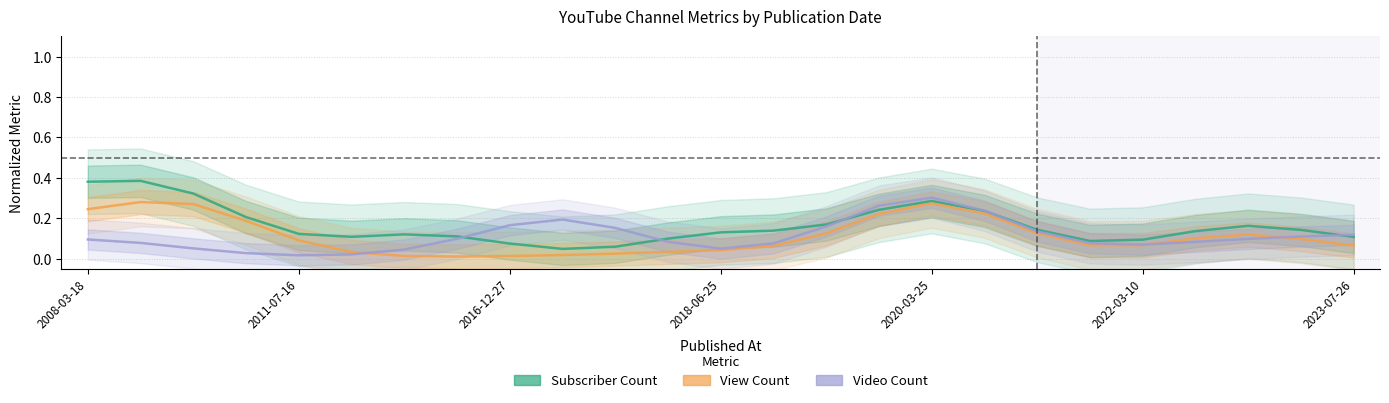

What are all the series names shown in the legend?

Subscriber Count, View Count, Video Count